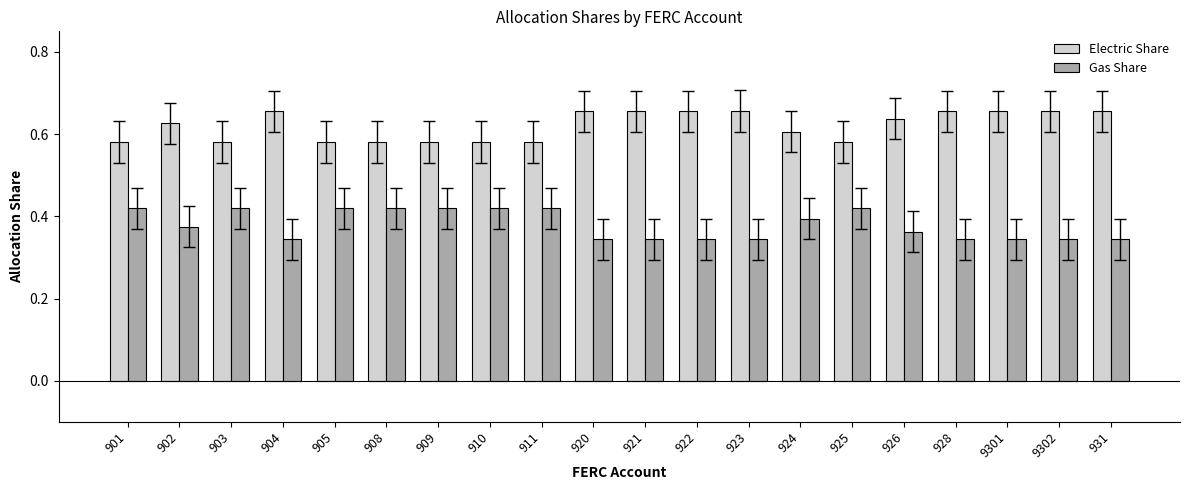

Count the Gas Share values in the range 0 to 1.

20